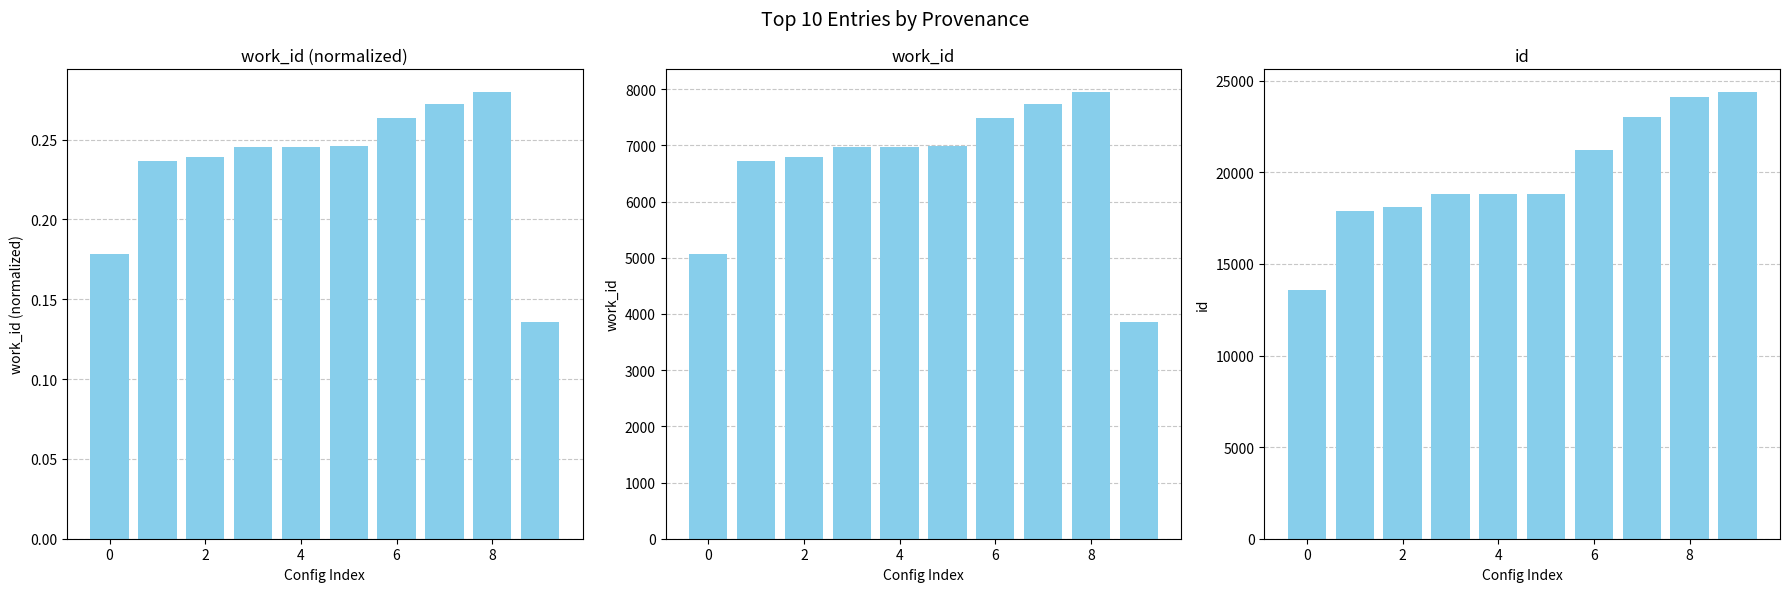

How many values in the id series are below 18807?

5